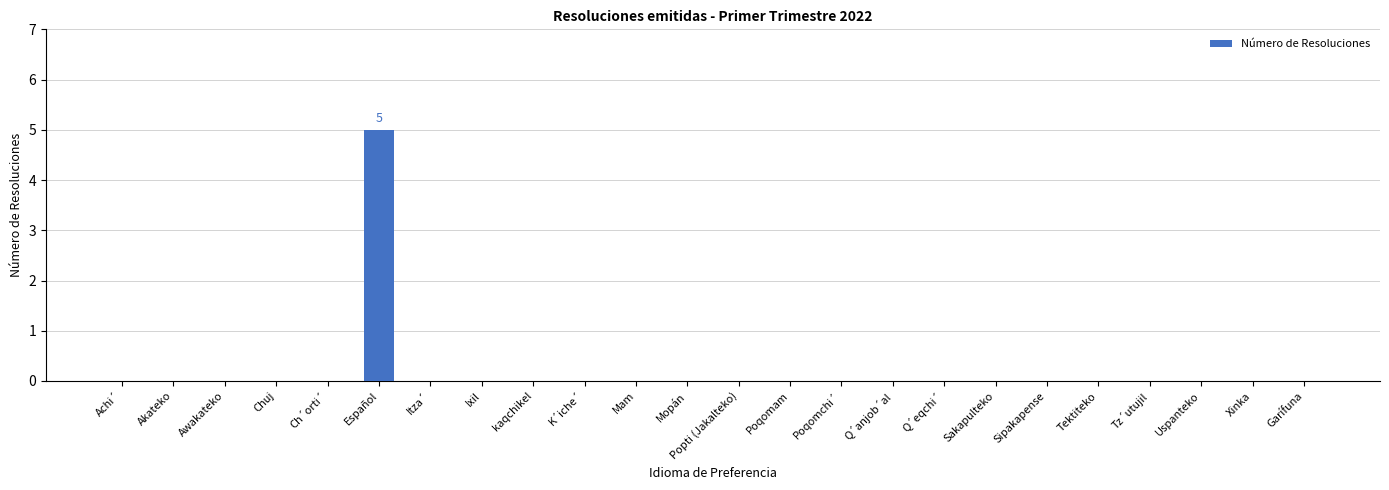

Which label corresponds to the largest value in the chart?

Español